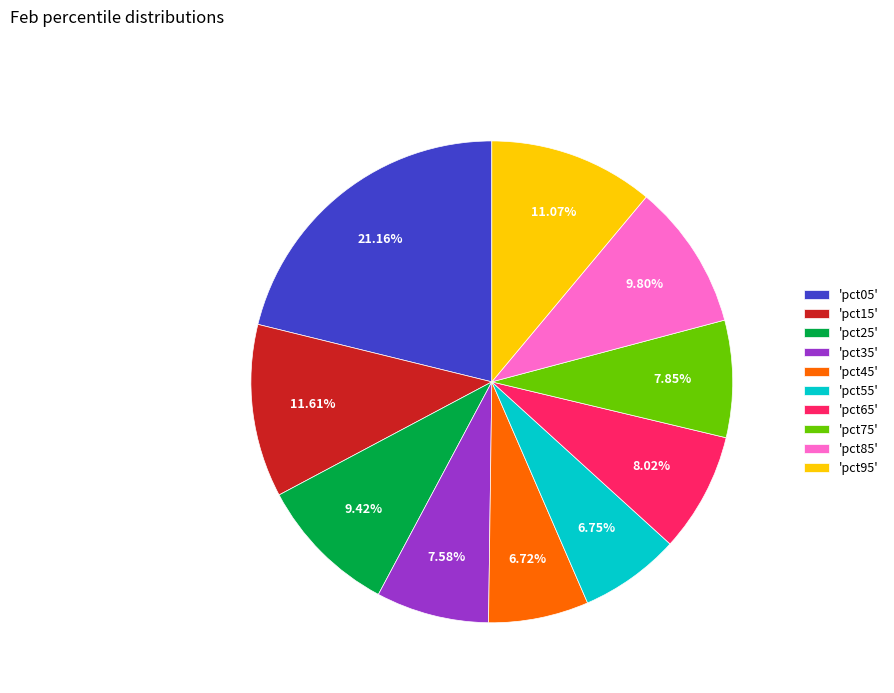

Do 'pct45' and 'pct35' together represent more than half of the pie?

No